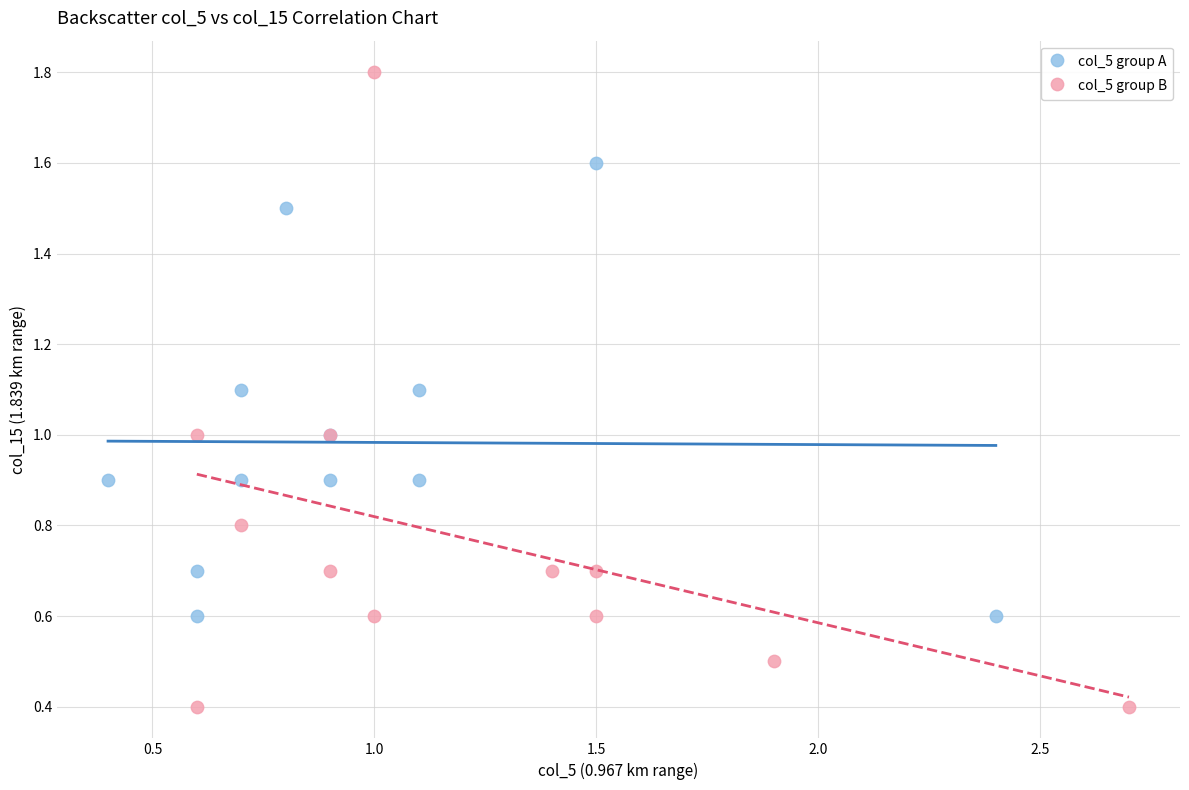

Which series has the widest spread of Y values?

col_5 group B